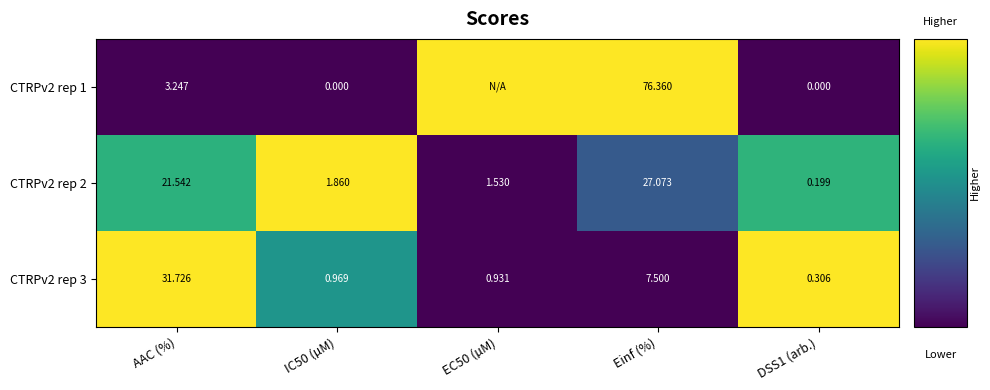

Is the value of CTRPv2 rep 1 at IC50 (µM) greater than the value of CTRPv2 rep 2 at DSS1 (arb.)?

No